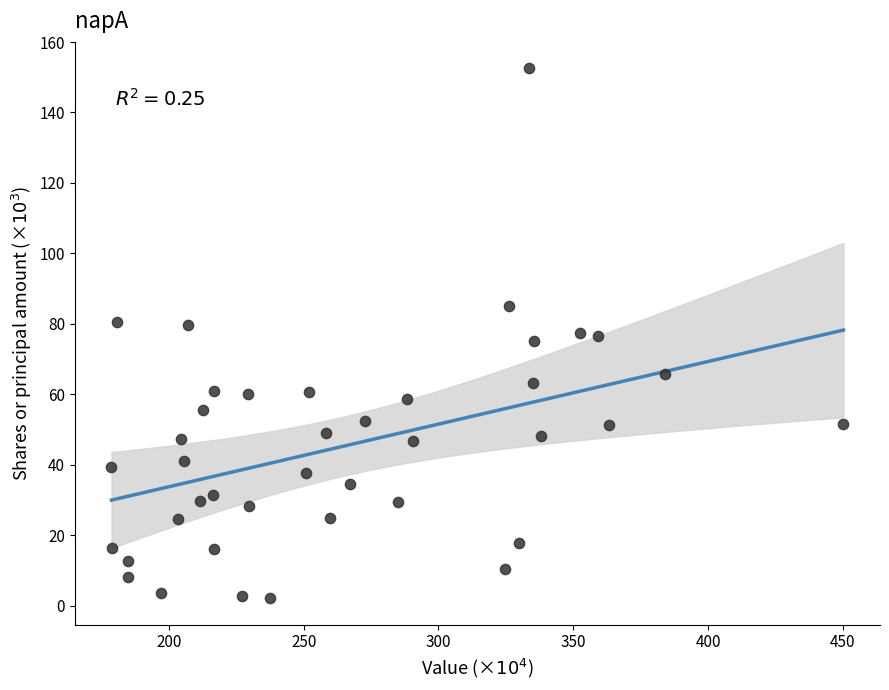

What is the range of X values (max minus min)?

271.5